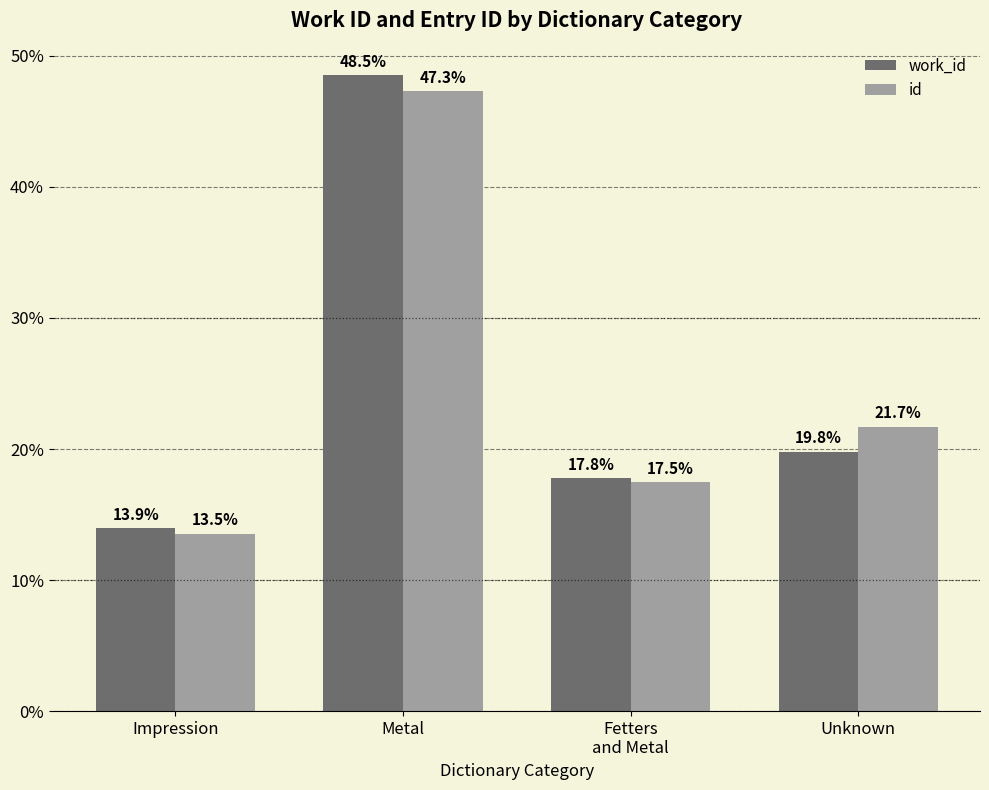

What is the label of the 3rd bar from the left?

Fetters
and Metal